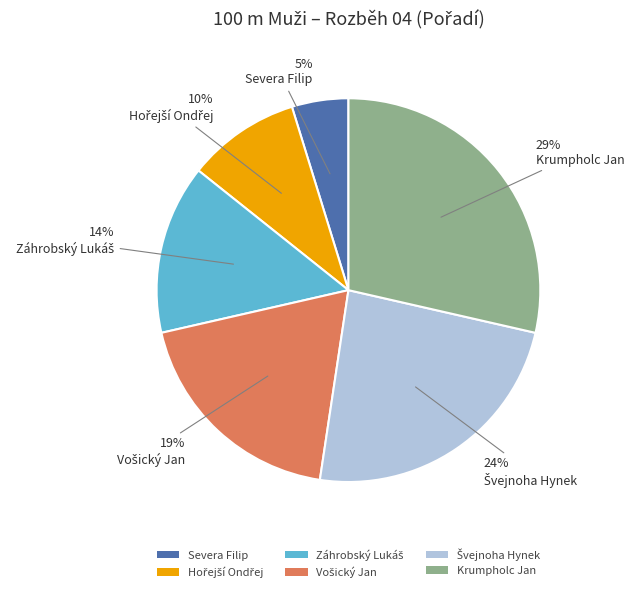

To the nearest percent, what portion does Krumpholc Jan represent?

29%